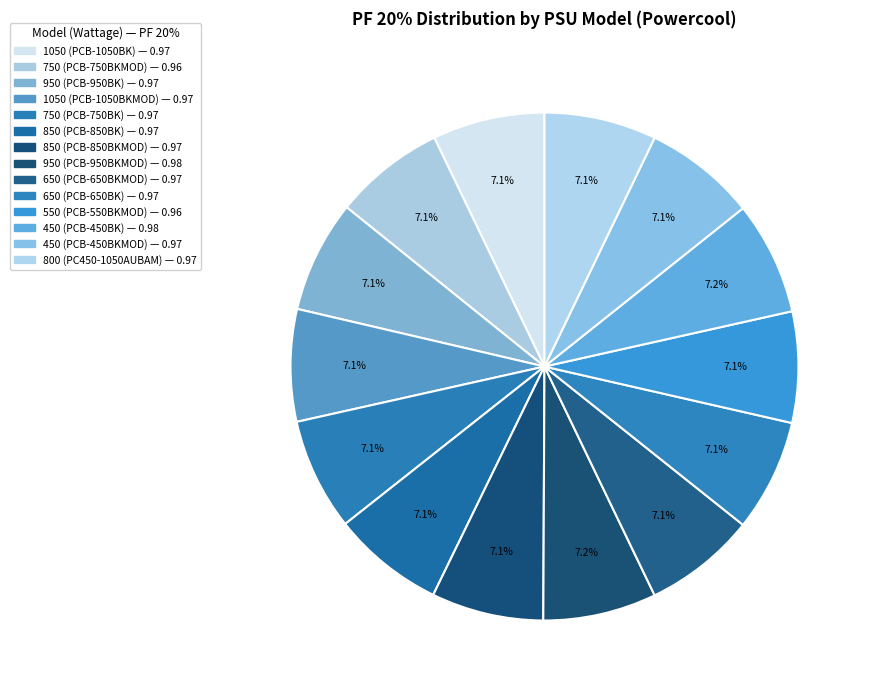

Count the number of slices in the pie.

14